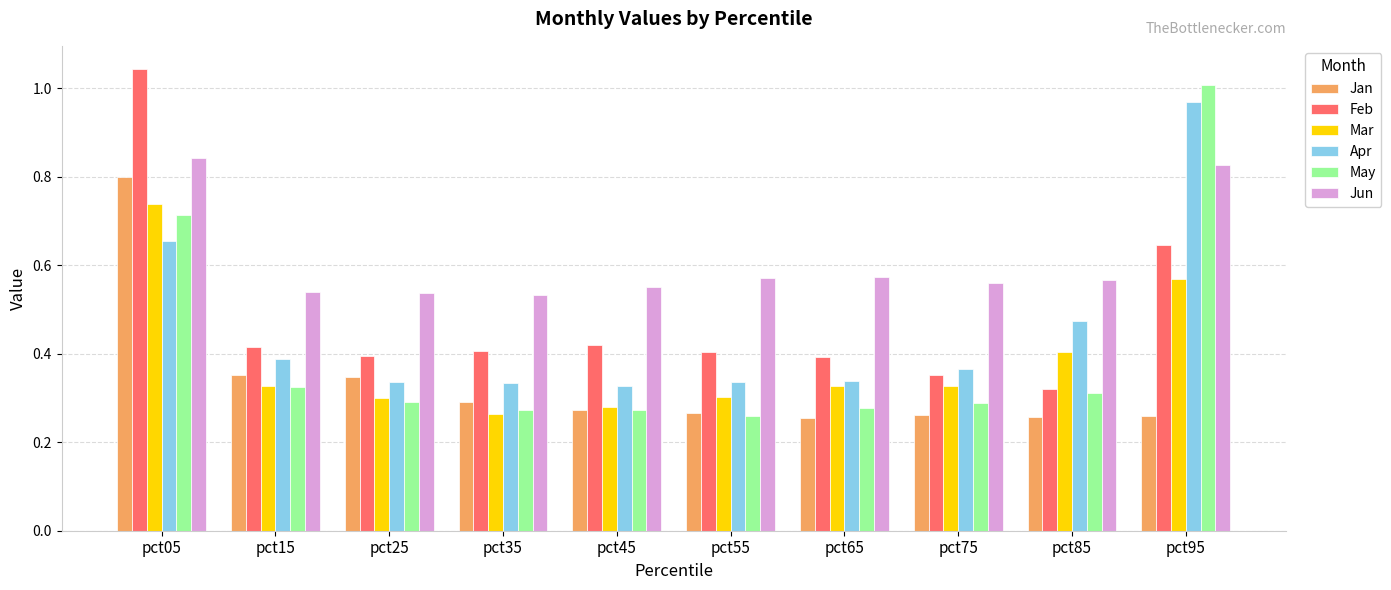

Which series changed the most between pct45 and pct85?

Apr